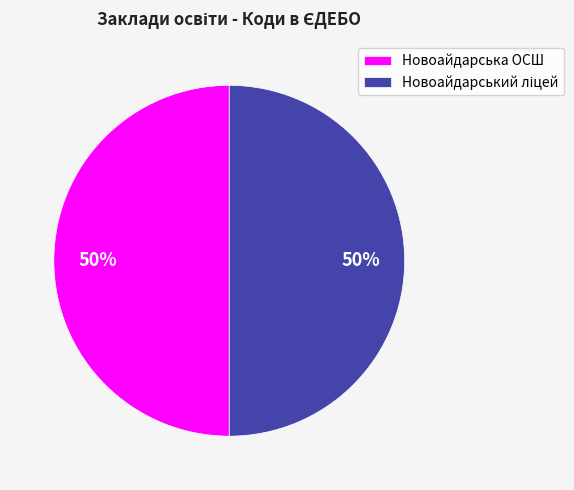

The Новоайдарська ОСШ slice represents 50% of the pie. True or false?

True